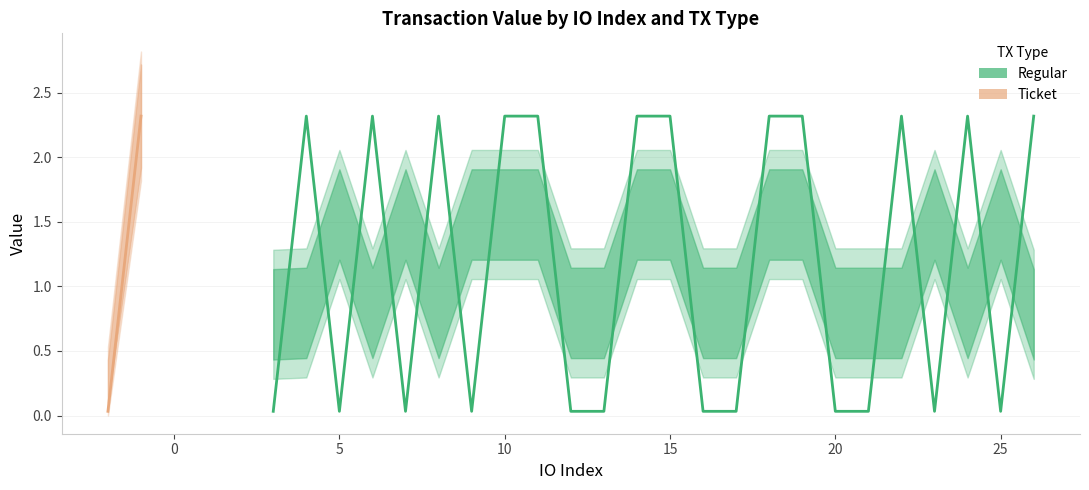

What is the difference between the second highest and second lowest values?

2.3